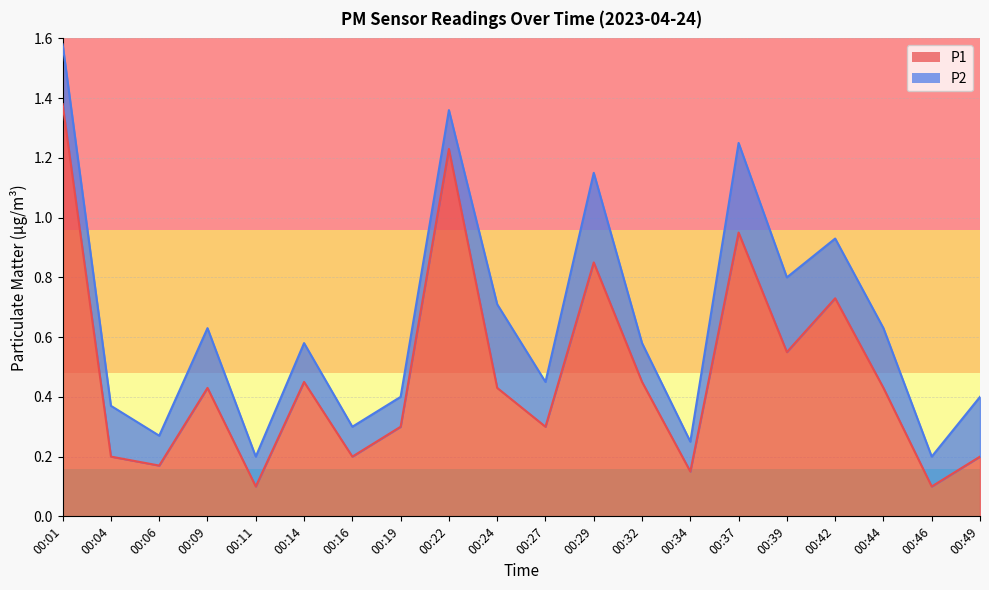

What is the average value?

0.5